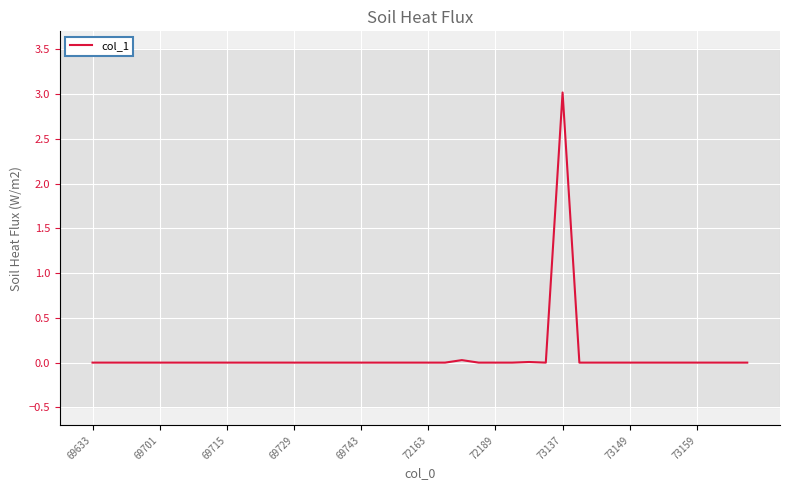

How many lines are shown in the chart?

1